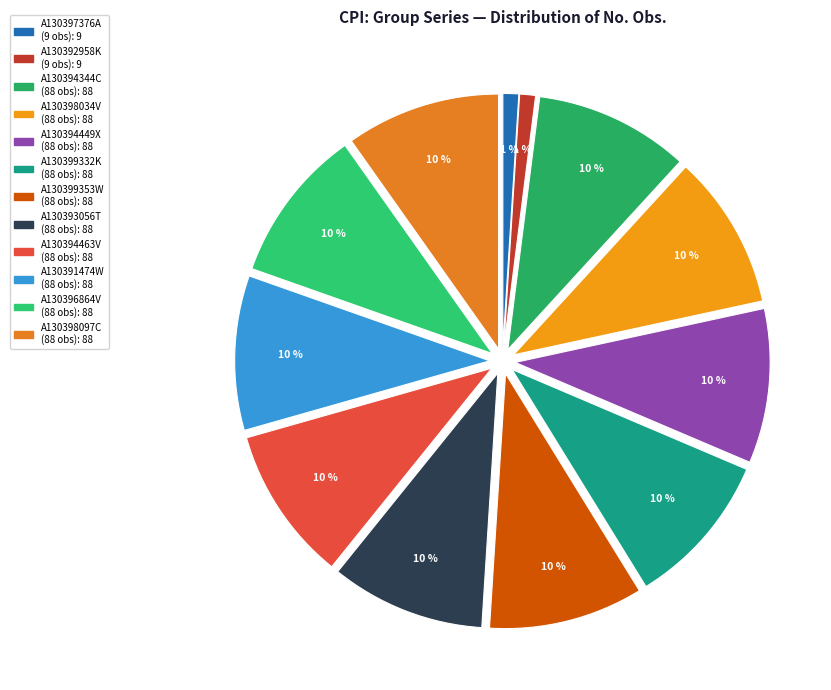

To the nearest percent, what is the average slice percentage?

8%